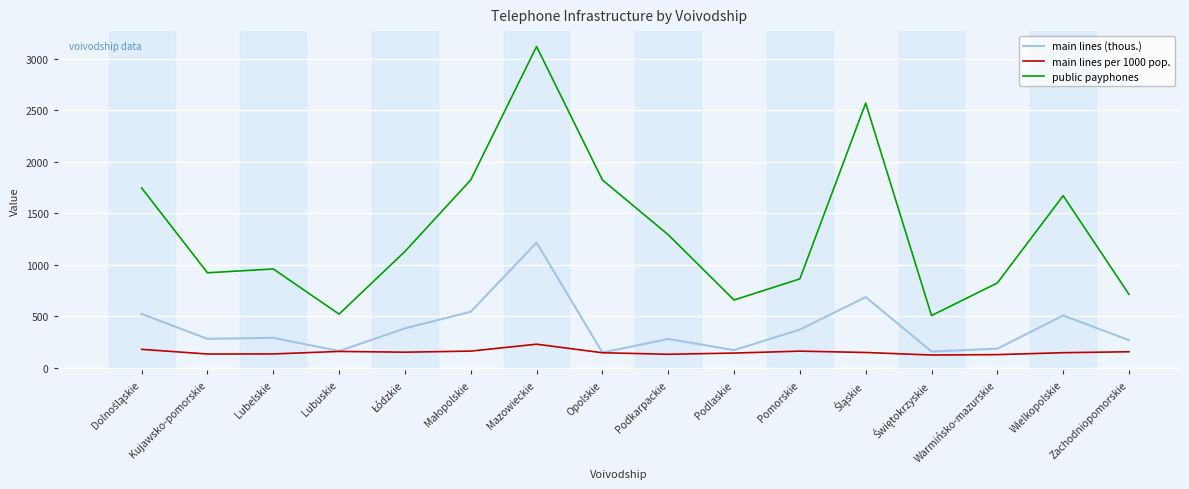

At Kujawsko-pomorskie, list the series in order from smallest to largest.

main lines per 1000 pop., main lines (thous.), public payphones